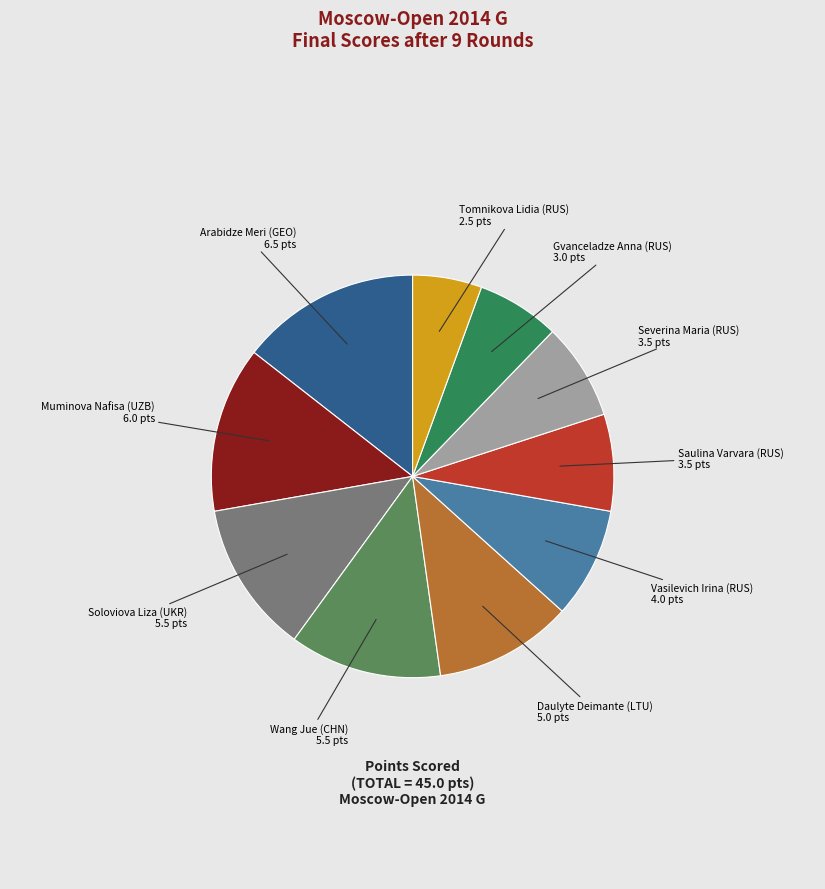

Does any single category account for the majority?

No